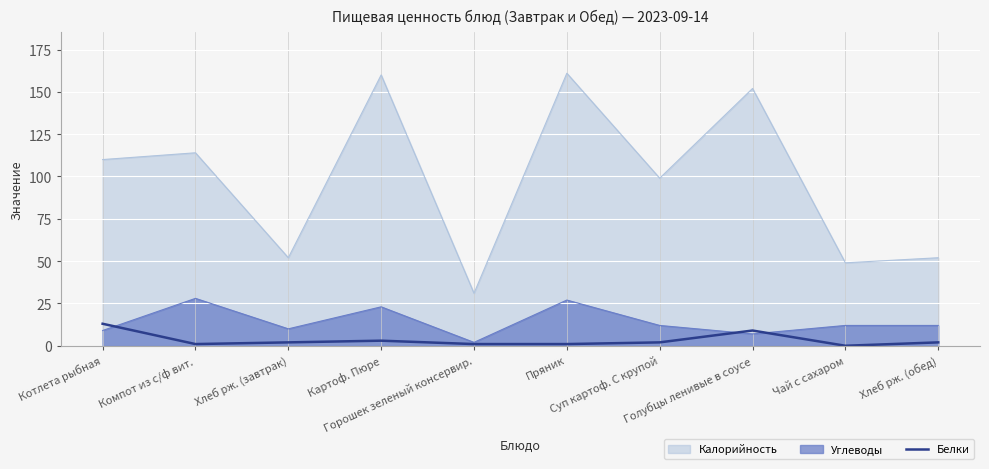

What is the maximum value for Белки?

13